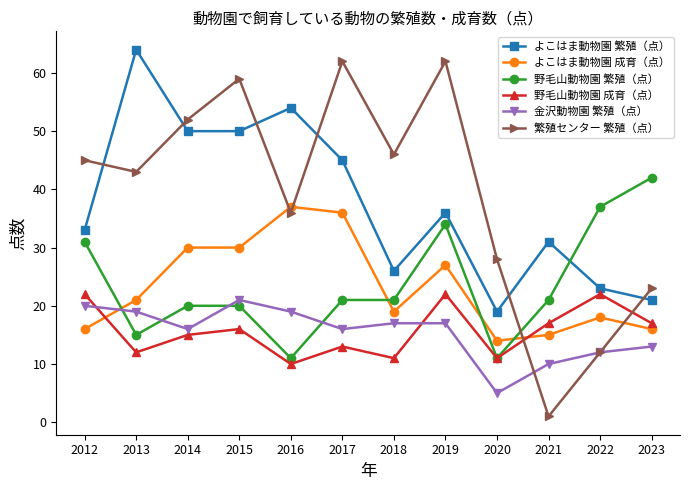

Which series has the largest range (max minus min)?

繁殖センター 繁殖（点）